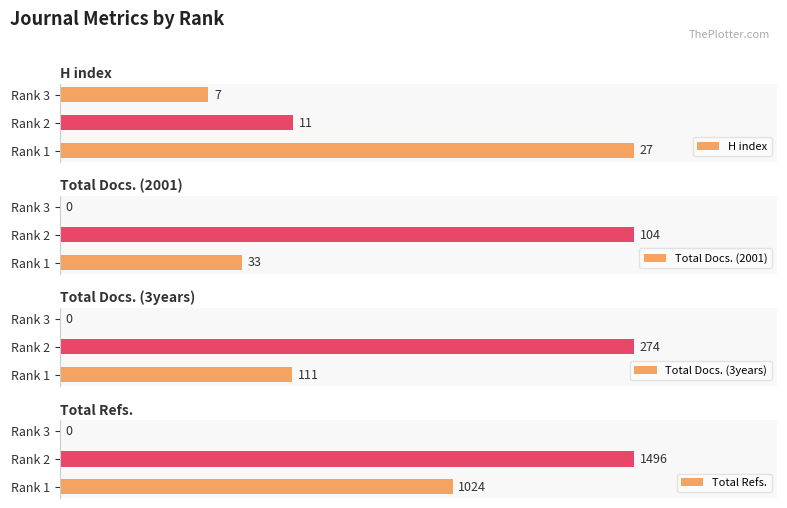

What is the difference between the maximum and minimum values in the H index series?

20